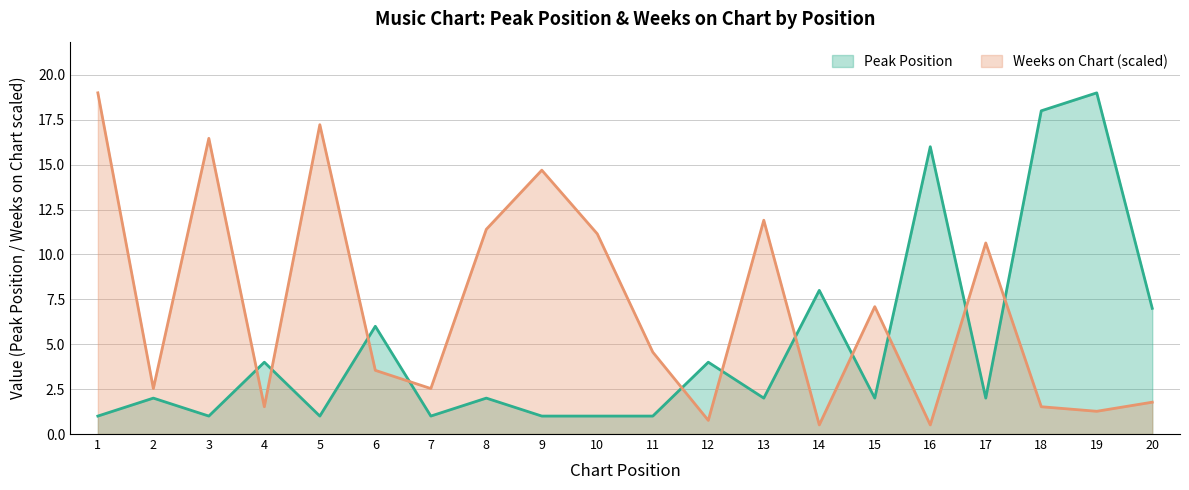

List the labels in order of Peak Position value, largest first.

19, 18, 16, 14, 20, 6, 4, 12, 2, 8, 13, 15, 17, 1, 3, 5, 7, 9, 10, 11